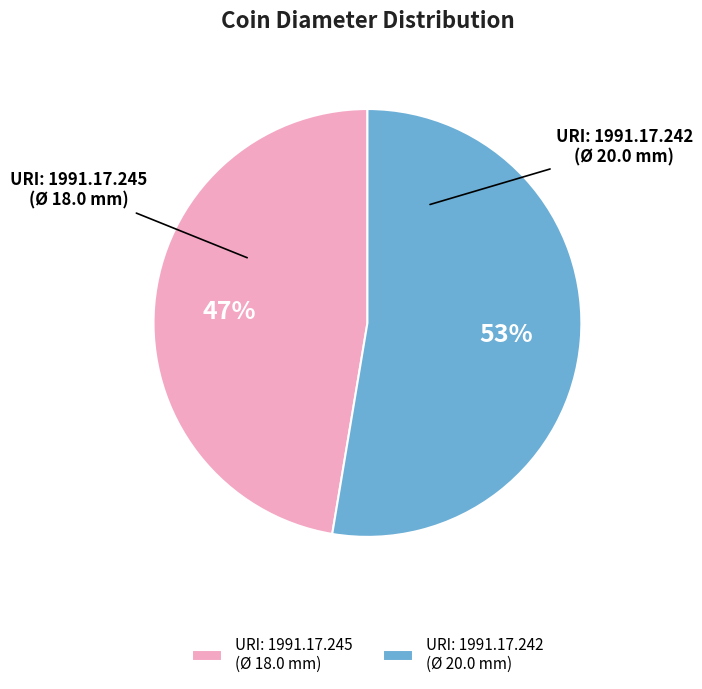

Rank the categories by value from highest to lowest.

URI: 1991.17.242 (Ø 20.0 mm), URI: 1991.17.245 (Ø 18.0 mm)